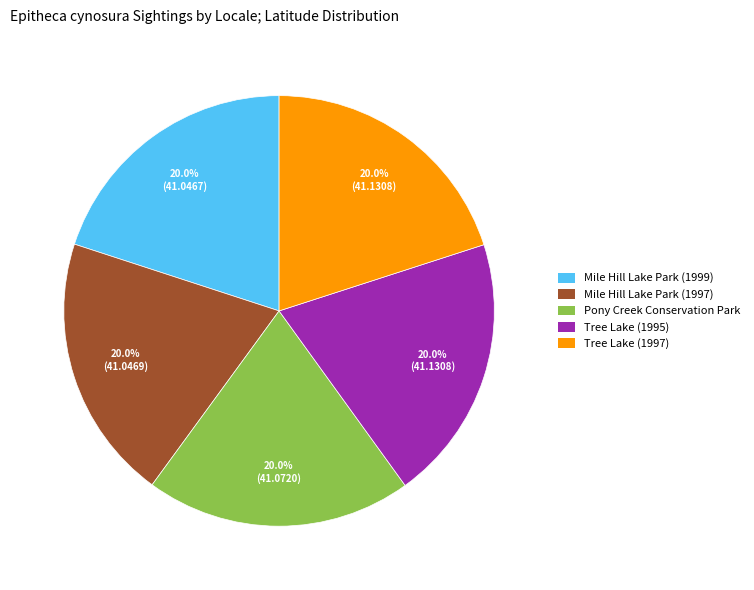

To the nearest percent, what percentage of the pie is Mile Hill Lake Park (1997)?

20%